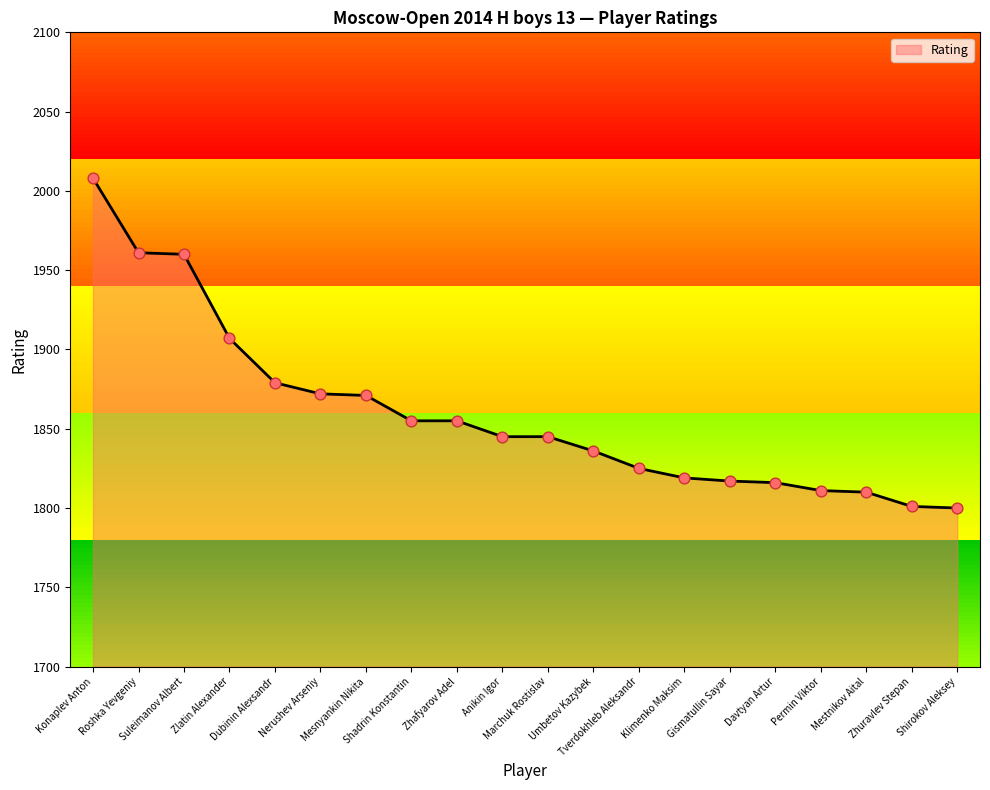

Between Davtyan Artur and Mestnikov Aital, which is larger?

Davtyan Artur